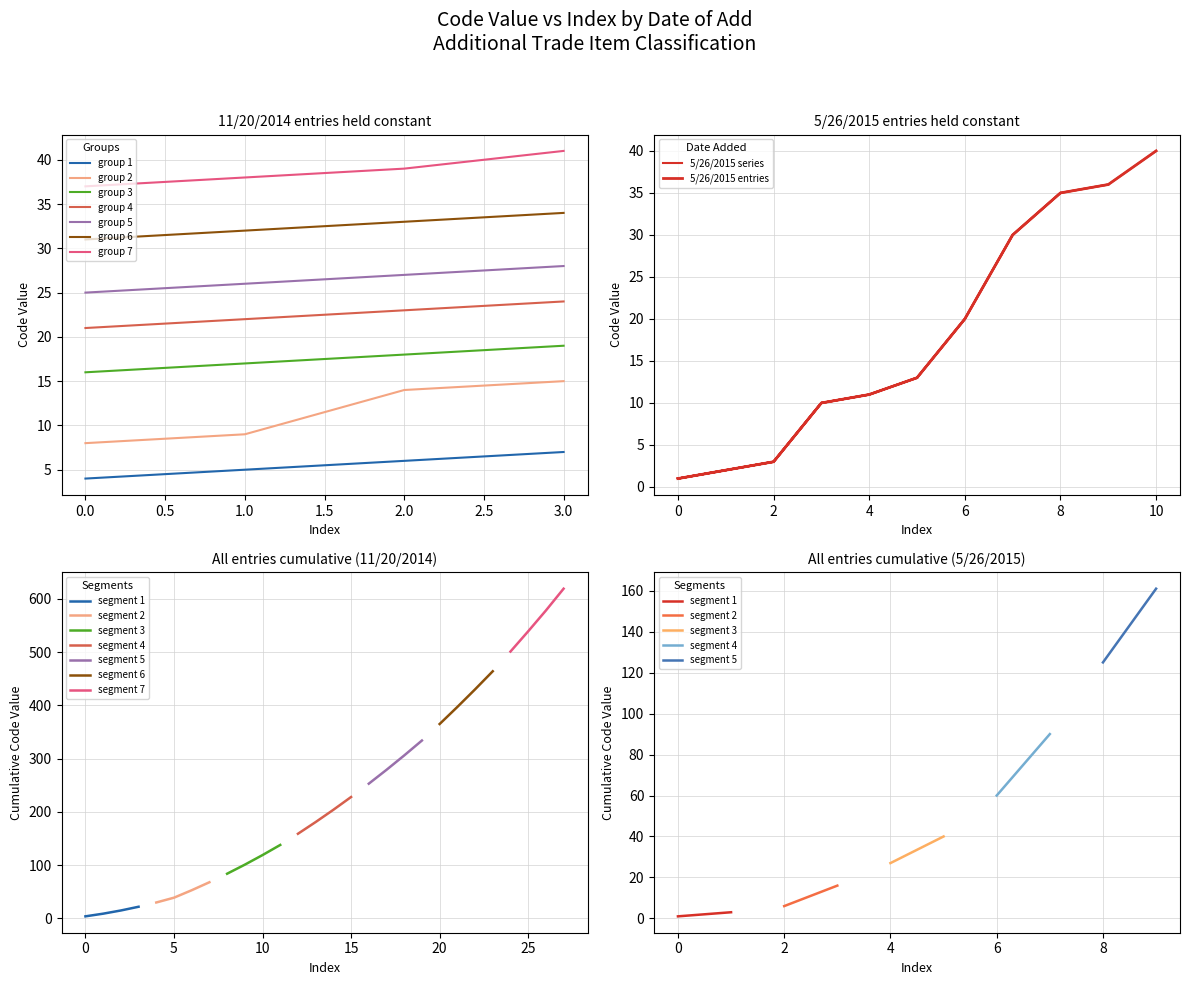

The group 4 series shows 24 at 3.0. True or false?

True